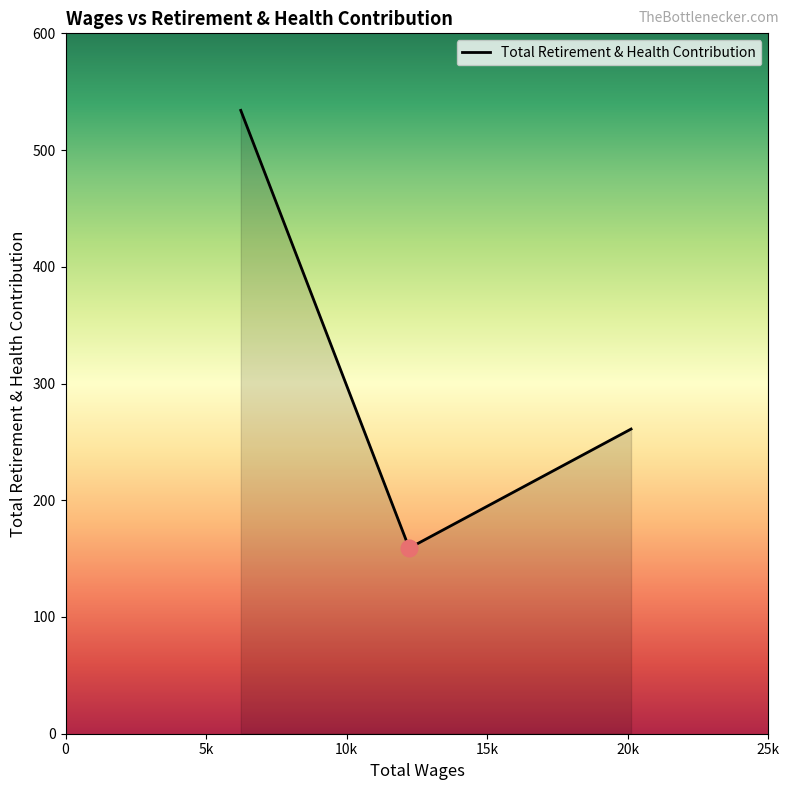

What is the minimum value shown in the chart?

159